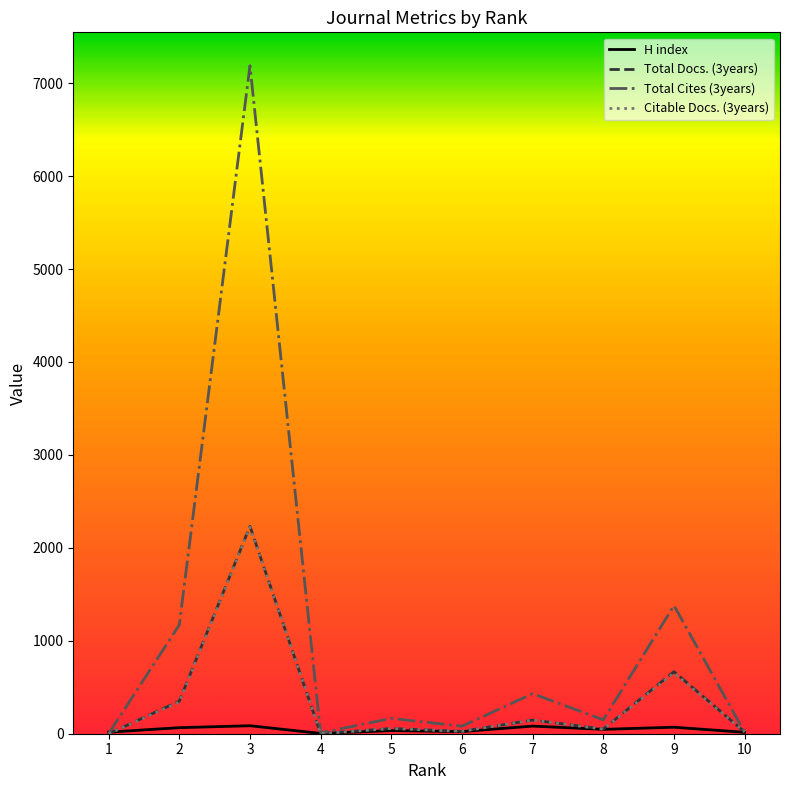

At which category is the sum across all series the highest?

3